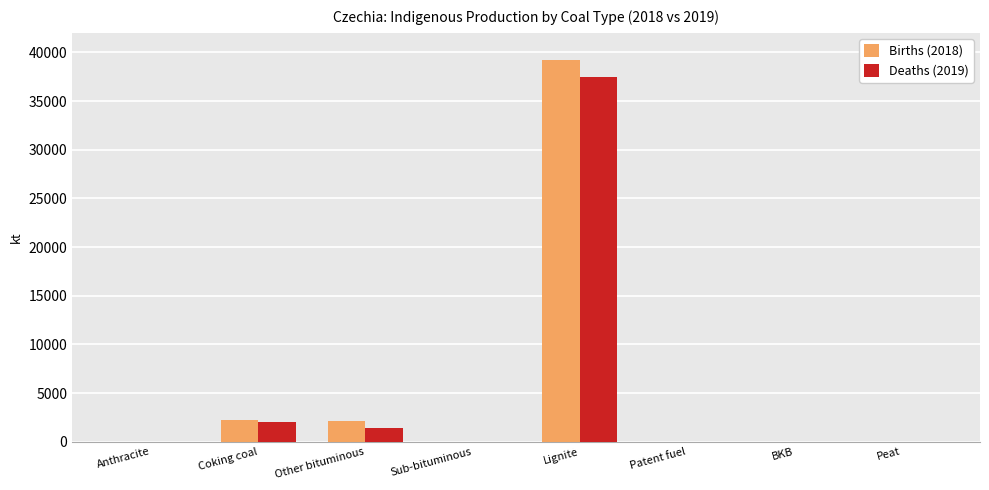

True or false: Births (2018) has a value of -22394.2 at BKB.

False